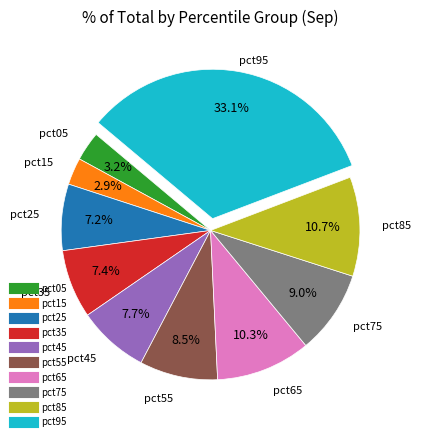

Between pct85 and pct05, which is larger?

pct85